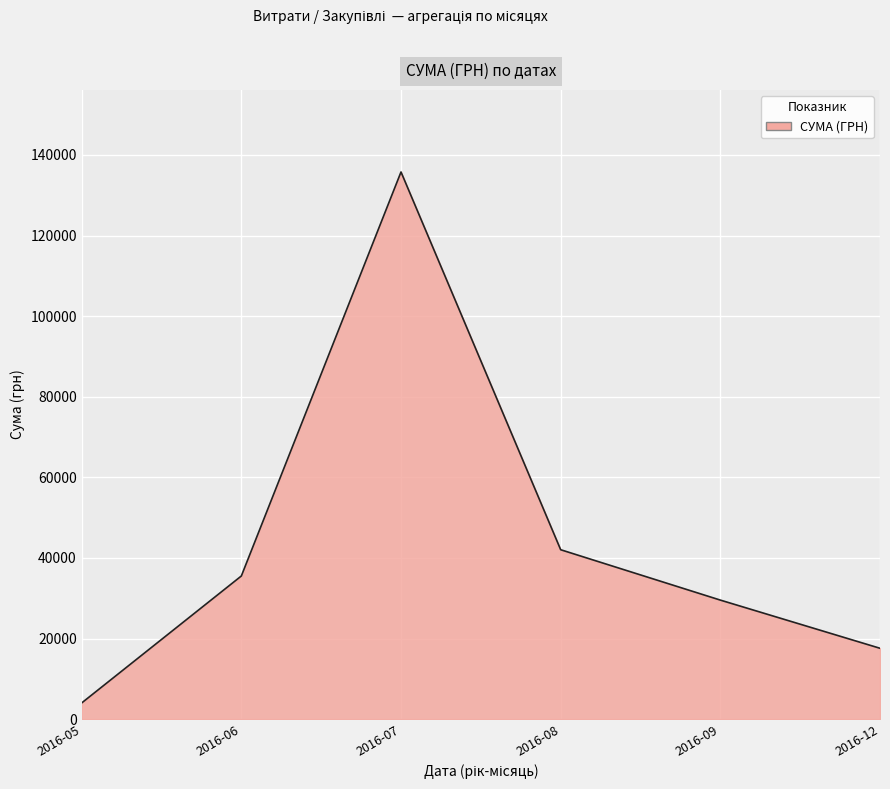

What is the greatest value displayed?

135778.7